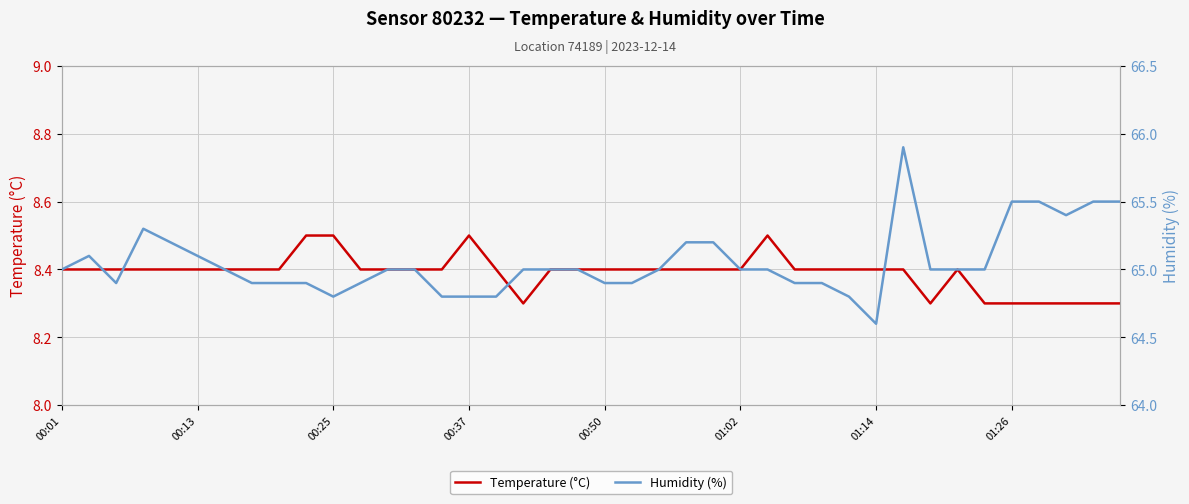

Reading left to right, what are all the values shown in this chart?

Temperature (°C): 8.4	8.4	8.4	8.4	8.4	8.4	8.4	8.4	8.4	8.5	8.5	8.4	8.4	8.4	8.4	8.5	8.4	8.3	8.4	8.4	8.4	8.4	8.4	8.4	8.4	8.4	8.5	8.4	8.4	8.4	8.4	8.4	8.3	8.4	8.3	8.3	8.3	8.3	8.3	8.3
Humidity (%): 65.0	65.1	64.9	65.3	65.2	65.1	65.0	64.9	64.9	64.9	64.8	64.9	65.0	65.0	64.8	64.8	64.8	65.0	65.0	65.0	64.9	64.9	65.0	65.2	65.2	65.0	65.0	64.9	64.9	64.8	64.6	65.9	65.0	65.0	65.0	65.5	65.5	65.4	65.5	65.5